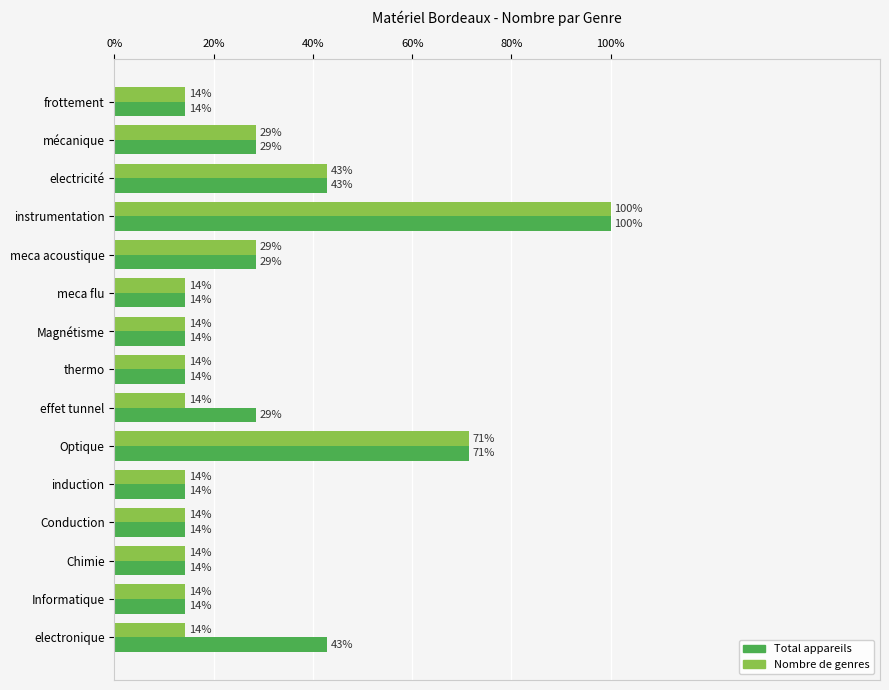

What is the sum of all Total appareils values?

32